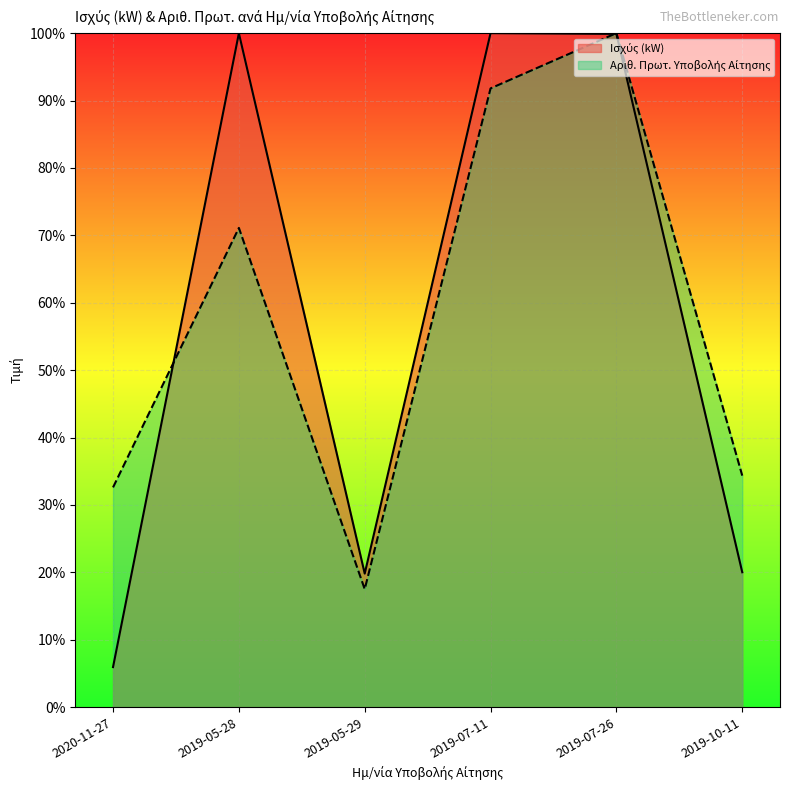

In Αριθ. Πρωτ. Υποβολής Αίτησης, how many points are higher than both neighbors (excluding endpoints)?

2